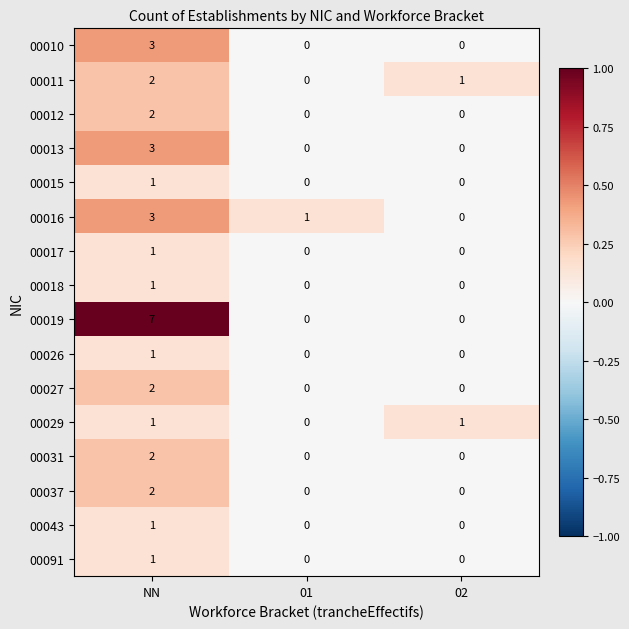

At how many categories does at least one series exceed 0?

3